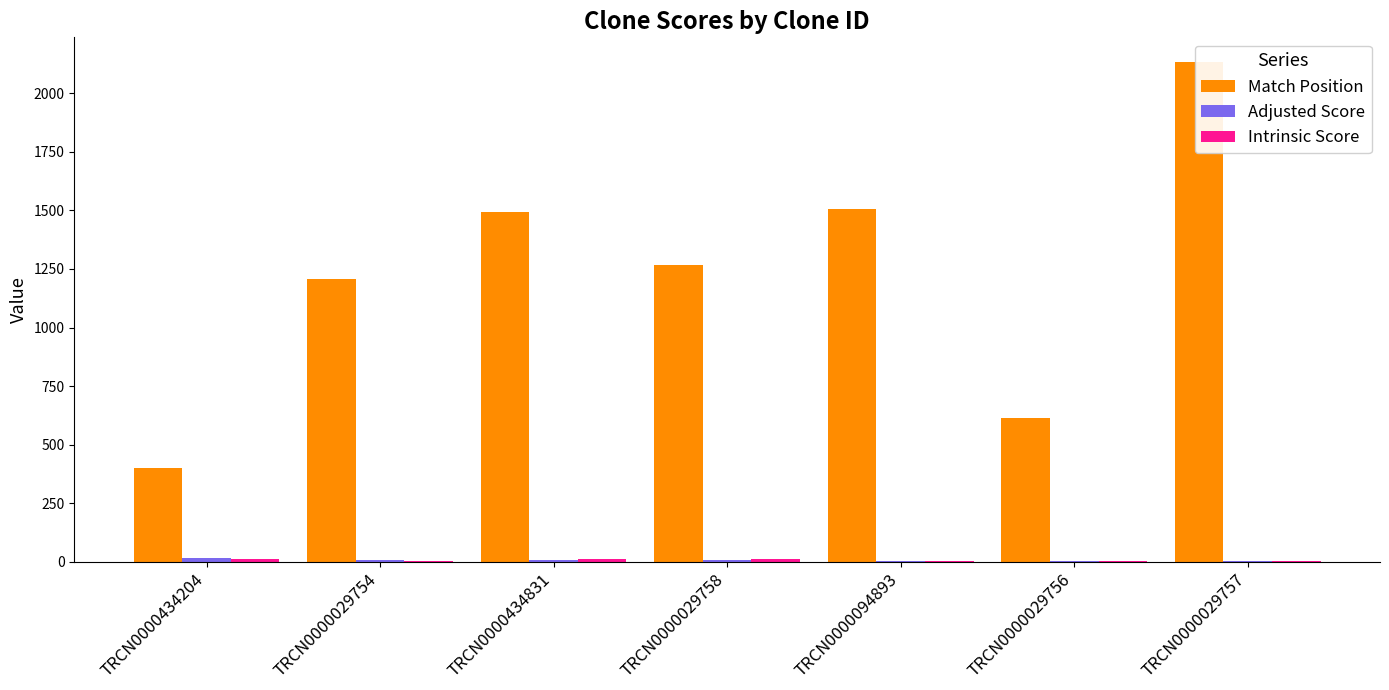

What is the difference between the maximum and minimum values in the Adjusted Score series?

11.7